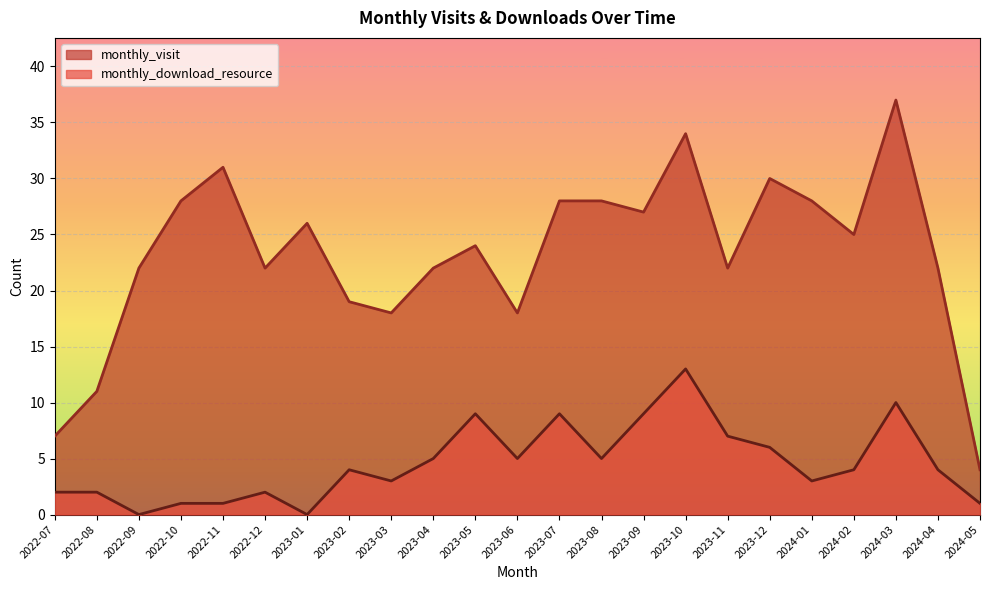

What are all the series names shown in the legend?

monthly_visit, monthly_download_resource